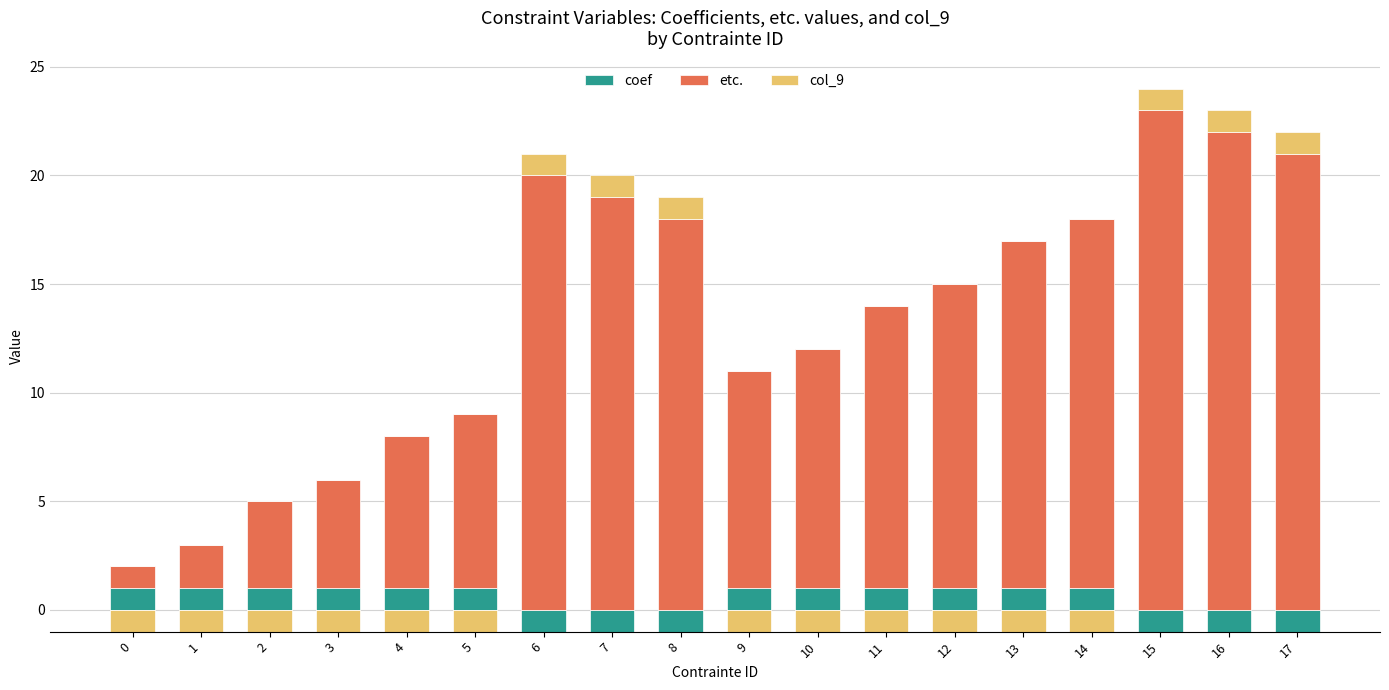

The value of etc. at 1 is 3. True or false?

False